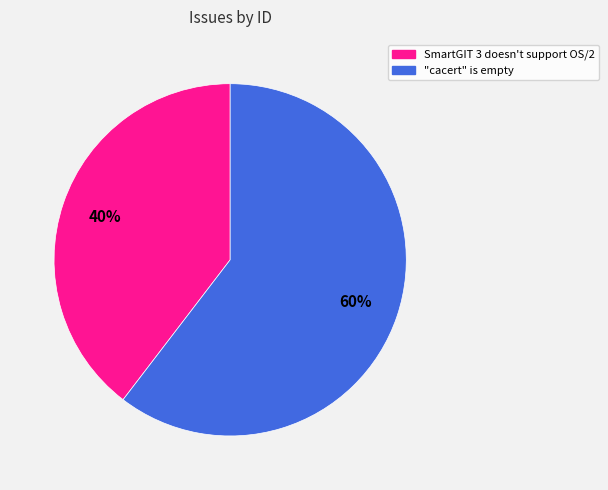

Is it true that "cacert" is empty is 68% of the pie?

False